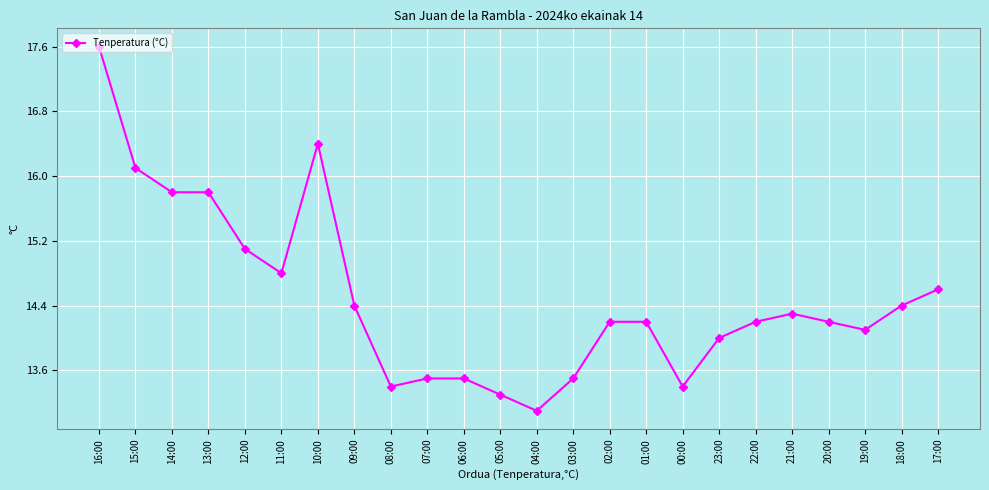

True or false: the data shows 15.8 at 14:00.

True